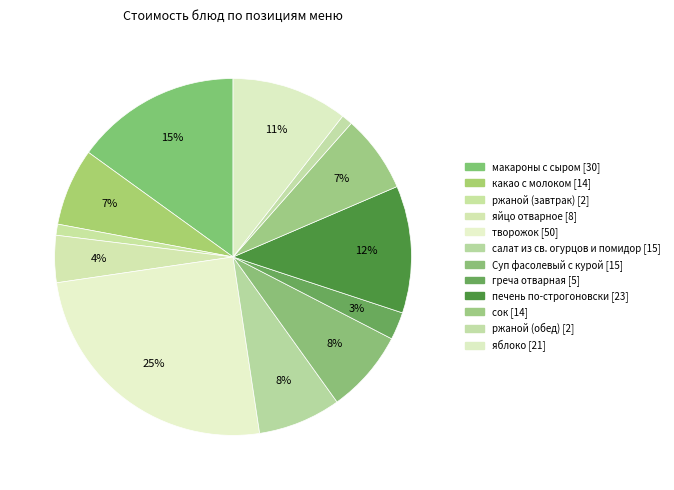

Between ржаной (завтрак) and салат из св. огурцов и помидор, which is larger?

салат из св. огурцов и помидор